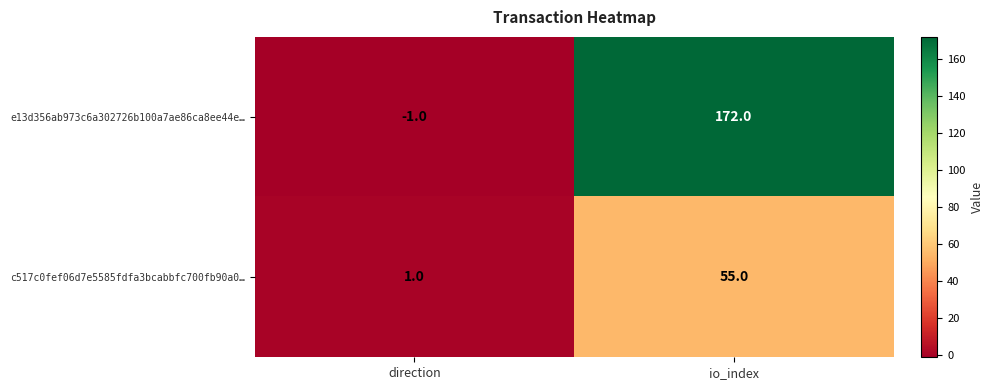

Reading left to right, what are all the values shown in this chart?

e13d356ab973c6a302726b100a7ae86ca8ee44e…: -1	172
c517c0fef06d7e5585fdfa3bcabbfc700fb90a0…: 1	55